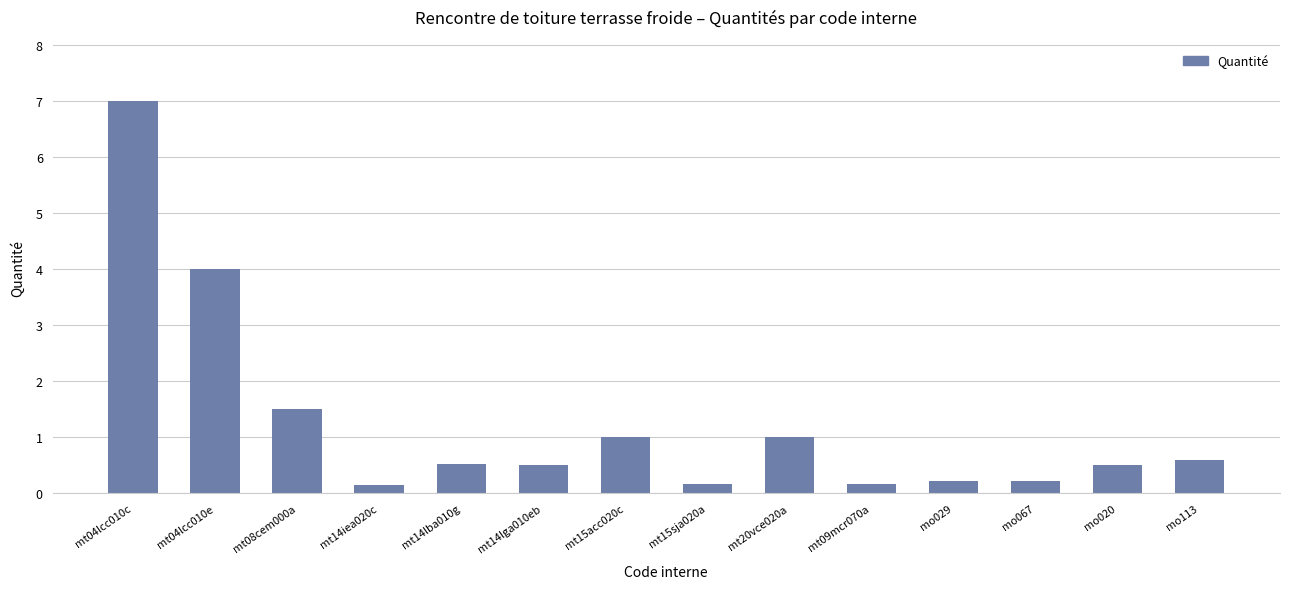

At which category does the chart reach its peak across all series?

mt04lcc010c